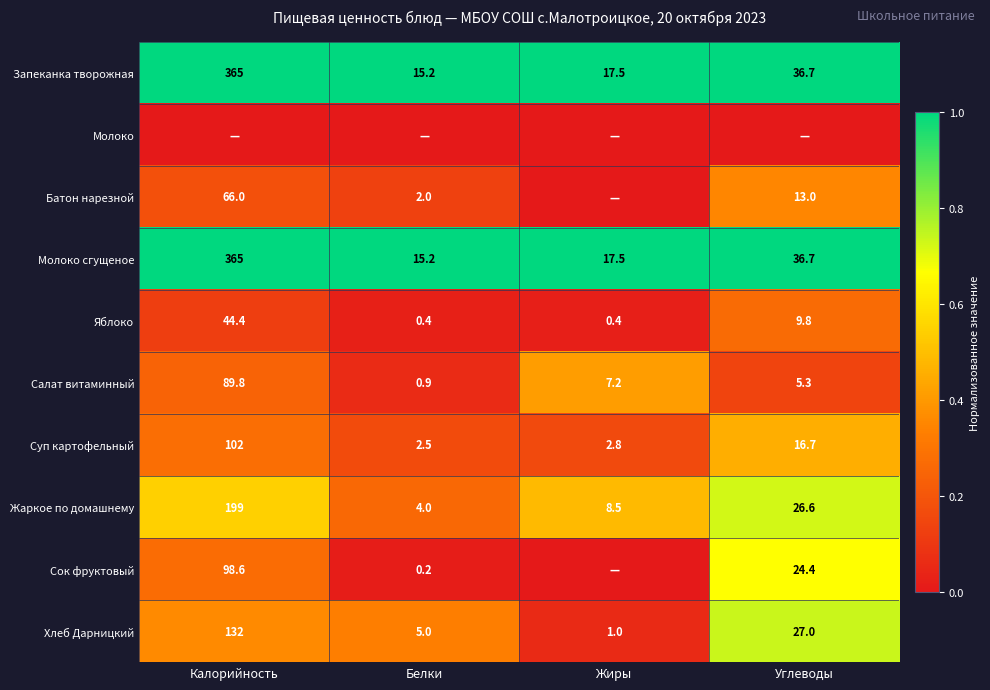

What is the sum of the Яблоко values at Калорийность and Белки?

44.8